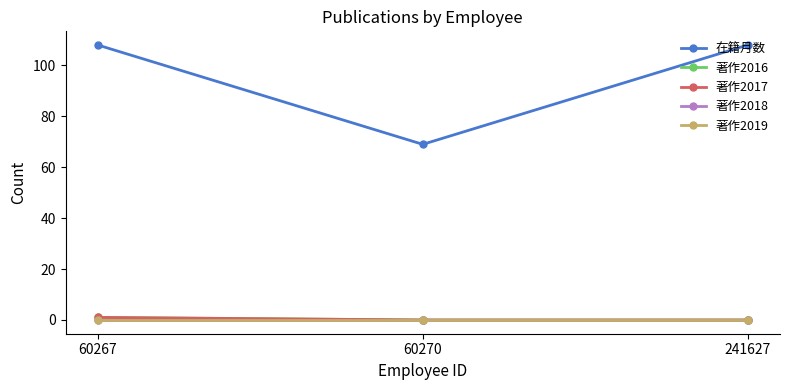

At which label is 著作2016 closest to 0?

60270